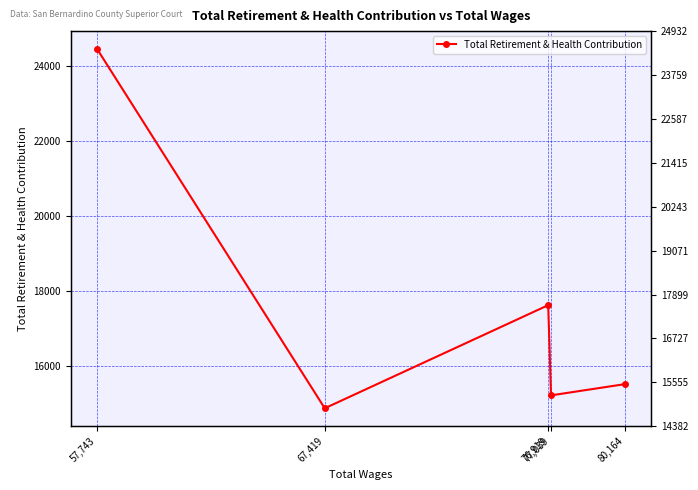

Is it true that the value at 77,039 is 15207?

True